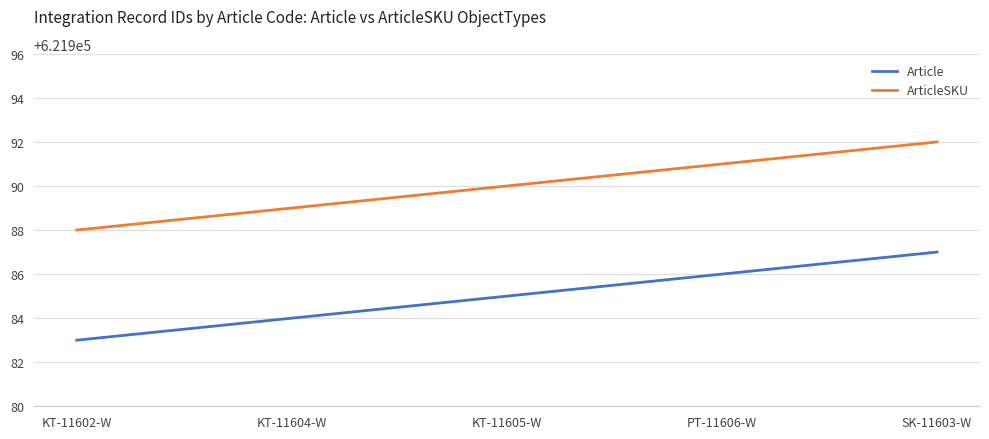

Reading left to right, what are all the values shown in this chart?

Article: 621983	621984	621985	621986	621987
ArticleSKU: 621988	621989	621990	621991	621992